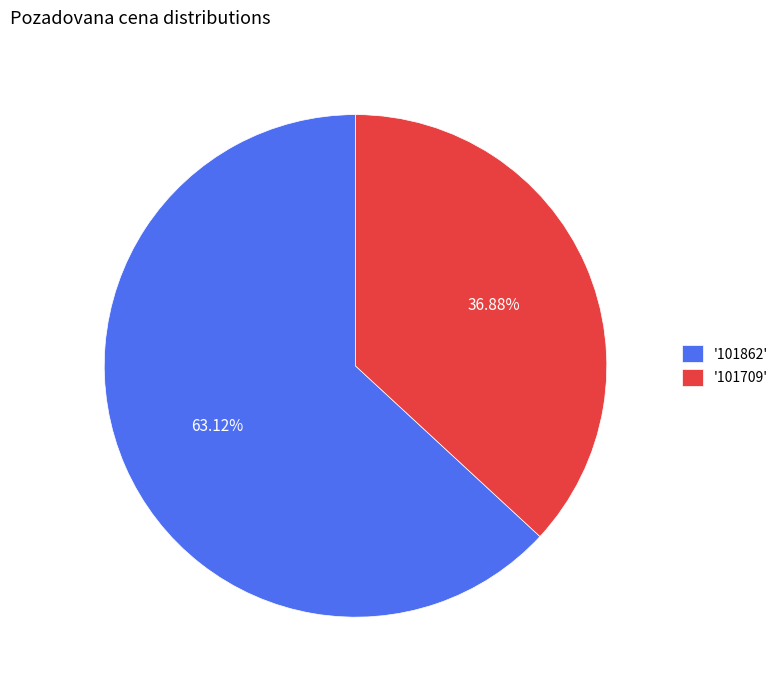

Is there a majority slice in this chart?

Yes